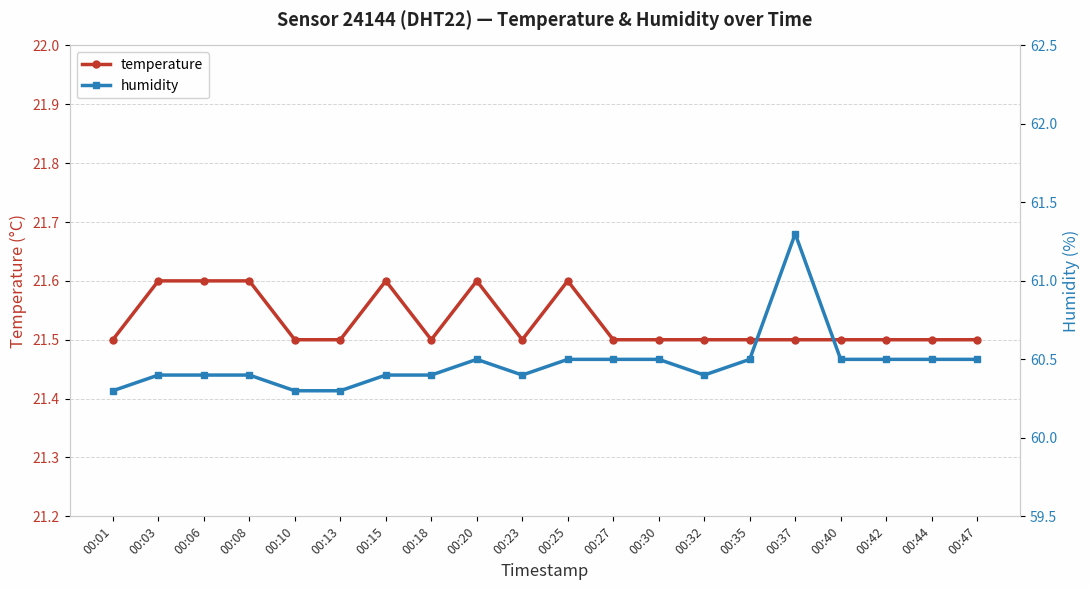

The humidity series shows 100.4 at 00:15. True or false?

False